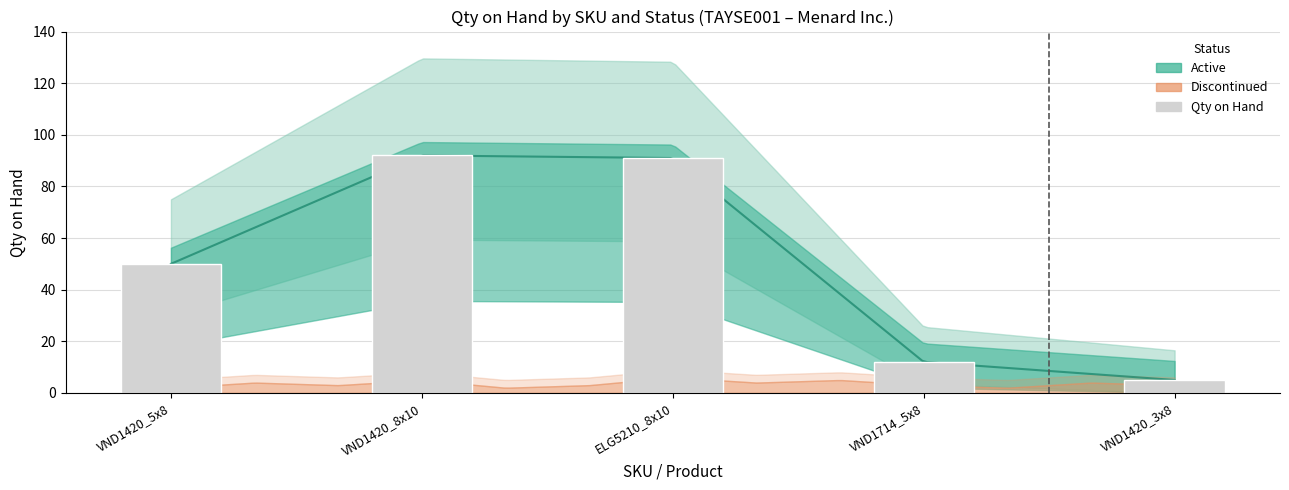

Reading left to right, transcribe all the data shown in this chart.

50	92	91	12	5